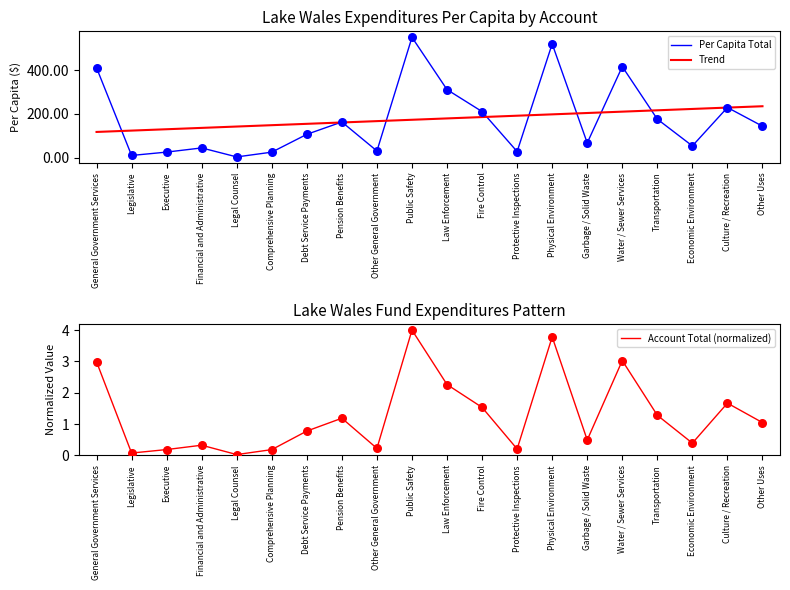

At which category is the sum across all series the highest?

Public Safety